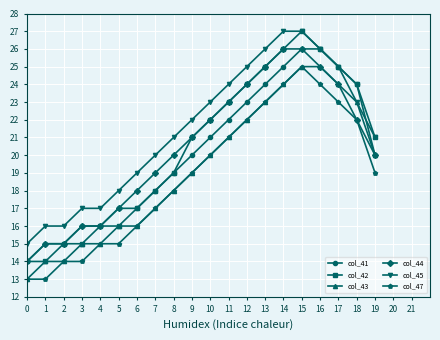

What is the value of the col_44 point at the 2nd from the left?

15